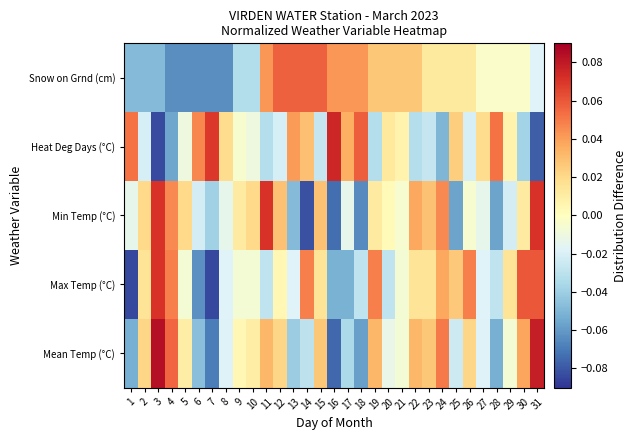

Reading right to left, list all the values displayed in this chart.

Mean Temp (°C): 31=0.1	30=0.0	29=-0.0	28=-0.1	27=-0.0	26=0.0	25=-0.0	24=0.0	23=0.0	22=0.0	21=-0.0	20=-0.0	19=0.0	18=-0.1	17=-0.0	16=-0.1	15=0.0	14=-0.0	13=-0.0	12=0.0	11=0.0	10=0.0	9=0.0	8=-0.0	7=-0.1	6=-0.0	5=0.0	4=0.1	3=0.1	2=0.0	1=-0.1
Max Temp (°C): 31=0.1	30=0.1	29=0.0	28=-0.0	27=-0.0	26=0.0	25=0.0	24=0.0	23=0.0	22=0.0	21=-0.0	20=-0.0	19=0.0	18=-0.0	17=-0.1	16=-0.1	15=0.0	14=0.0	13=-0.0	12=0.0	11=-0.0	10=-0.0	9=-0.0	8=-0.0	7=-0.1	6=-0.1	5=-0.0	4=0.0	3=0.1	2=0.0	1=-0.1
Min Temp (°C): 31=0.1	30=0.0	29=-0.0	28=-0.1	27=-0.0	26=-0.0	25=-0.1	24=0.0	23=0.0	22=0.0	21=-0.0	20=0.0	19=0.0	18=-0.1	17=-0.0	16=-0.1	15=0.0	14=-0.1	13=-0.0	12=0.0	11=0.1	10=0.0	9=0.0	8=-0.0	7=-0.0	6=-0.0	5=0.0	4=0.0	3=0.1	2=0.0	1=-0.0
Heat Deg Days (°C): 31=-0.1	30=-0.0	29=0.0	28=0.1	27=0.0	26=-0.0	25=0.0	24=-0.0	23=-0.0	22=-0.0	21=0.0	20=0.0	19=-0.0	18=0.1	17=0.0	16=0.1	15=-0.0	14=0.0	13=0.0	12=-0.0	11=-0.0	10=-0.0	9=-0.0	8=0.0	7=0.1	6=0.0	5=-0.0	4=-0.1	3=-0.1	2=-0.0	1=0.1
Snow on Grnd (cm): 31=-0.0	30=-0.0	29=-0.0	28=-0.0	27=-0.0	26=0.0	25=0.0	24=0.0	23=0.0	22=0.0	21=0.0	20=0.0	19=0.0	18=0.0	17=0.0	16=0.0	15=0.1	14=0.1	13=0.1	12=0.1	11=0.0	10=-0.0	9=-0.0	8=-0.1	7=-0.1	6=-0.1	5=-0.1	4=-0.1	3=-0.0	2=-0.0	1=-0.0